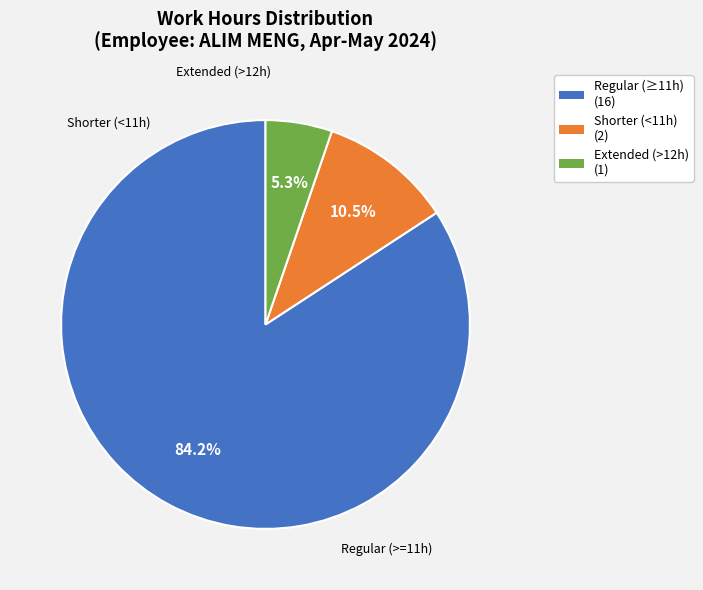

How many slices are in this pie chart?

3